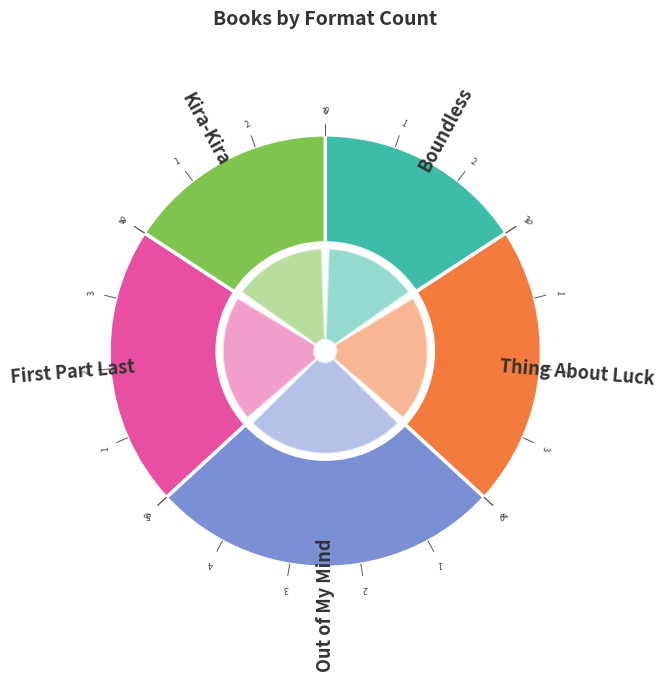

True or false: Boundless accounts for 24% of the total.

False